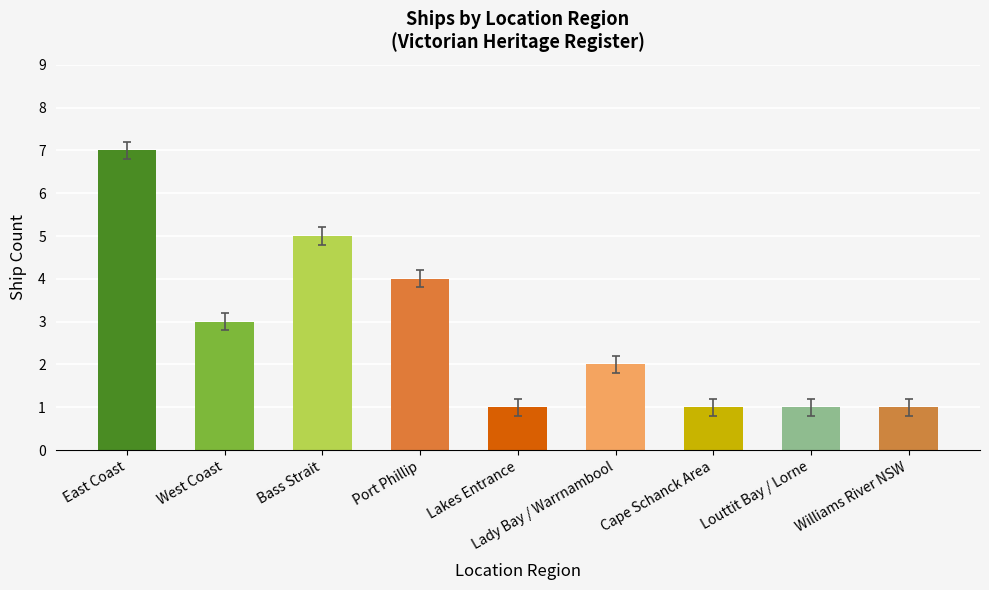

Read the value at Port Phillip.

4